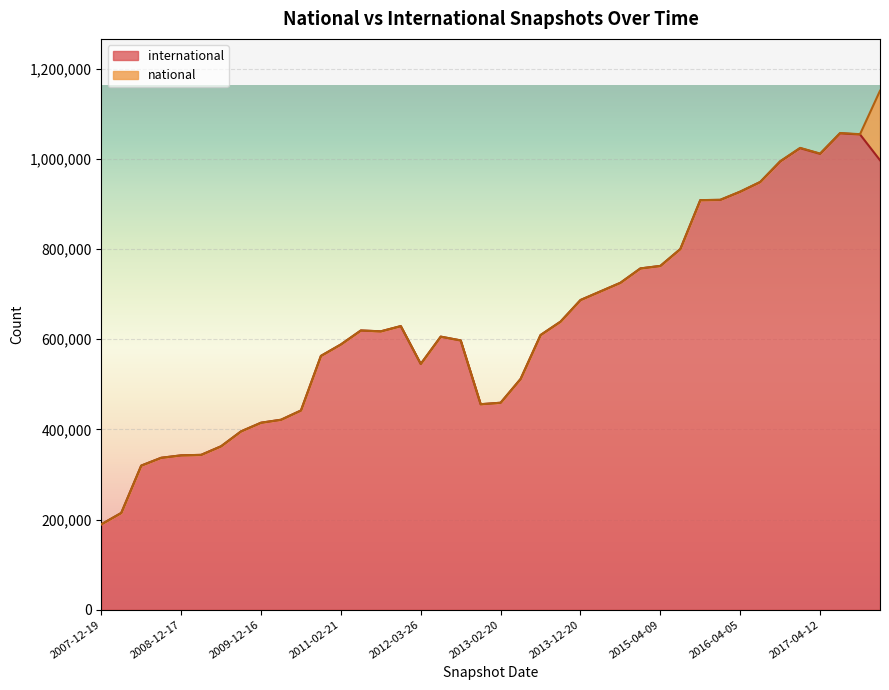

Read the value at 2012-12-11.

455756